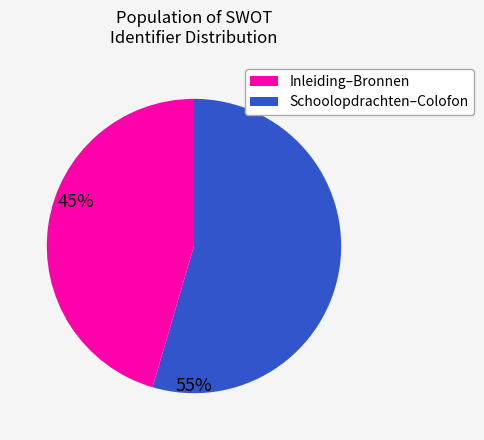

How many segments does this pie chart have?

2